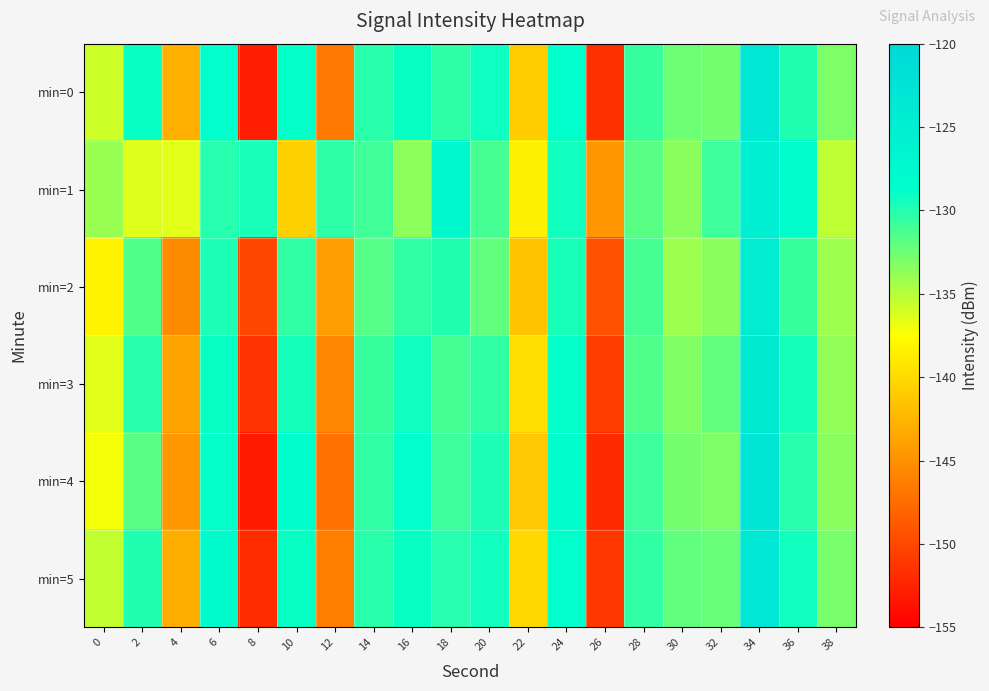

How many categories are shown in the chart?

20